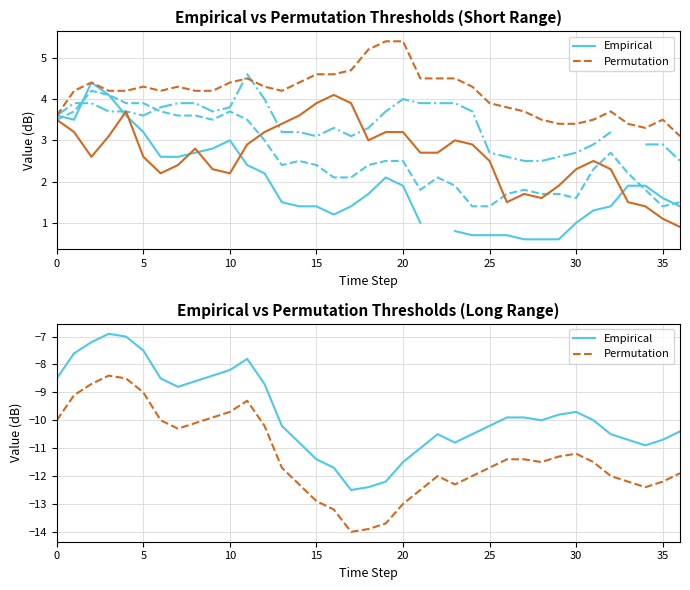

The value of 3.967 at 2009/05/22 04:00 is 0.5. True or false?

False